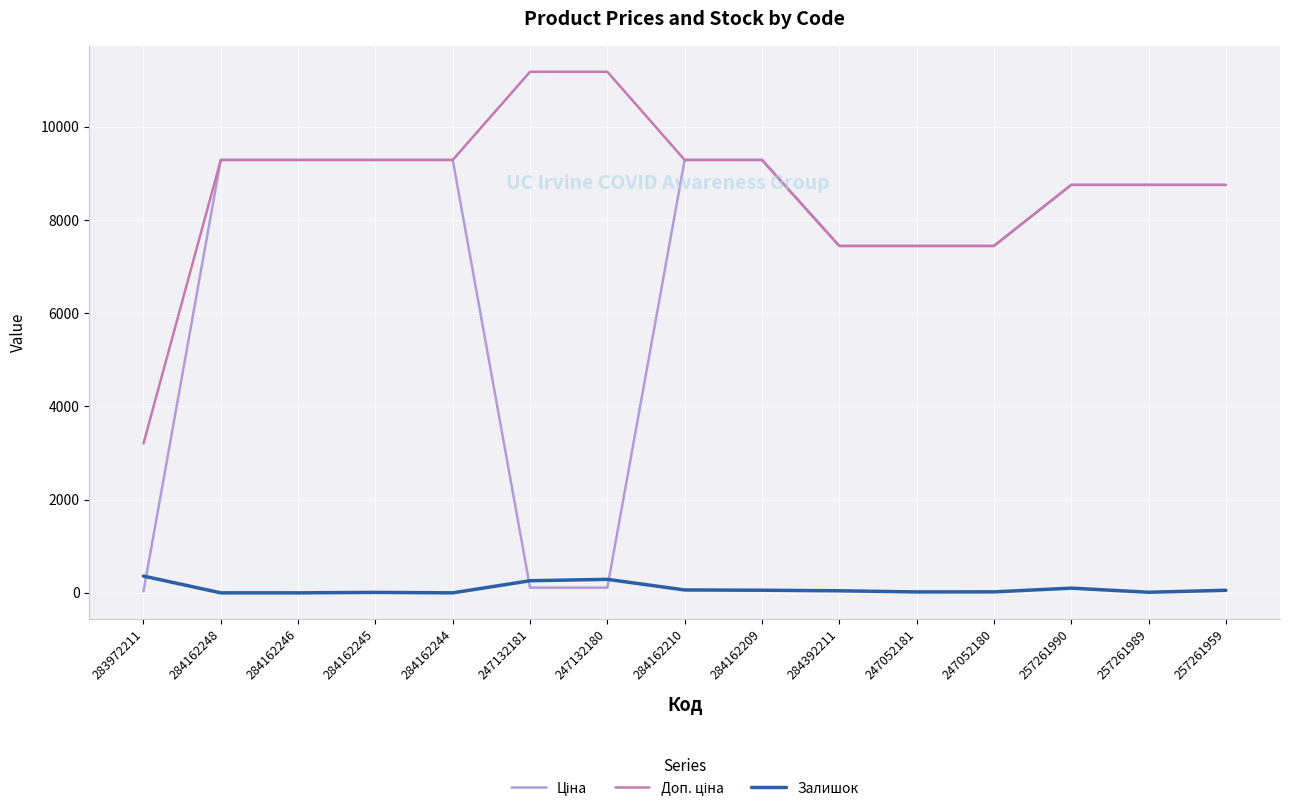

What is the greatest value displayed?

11182.0